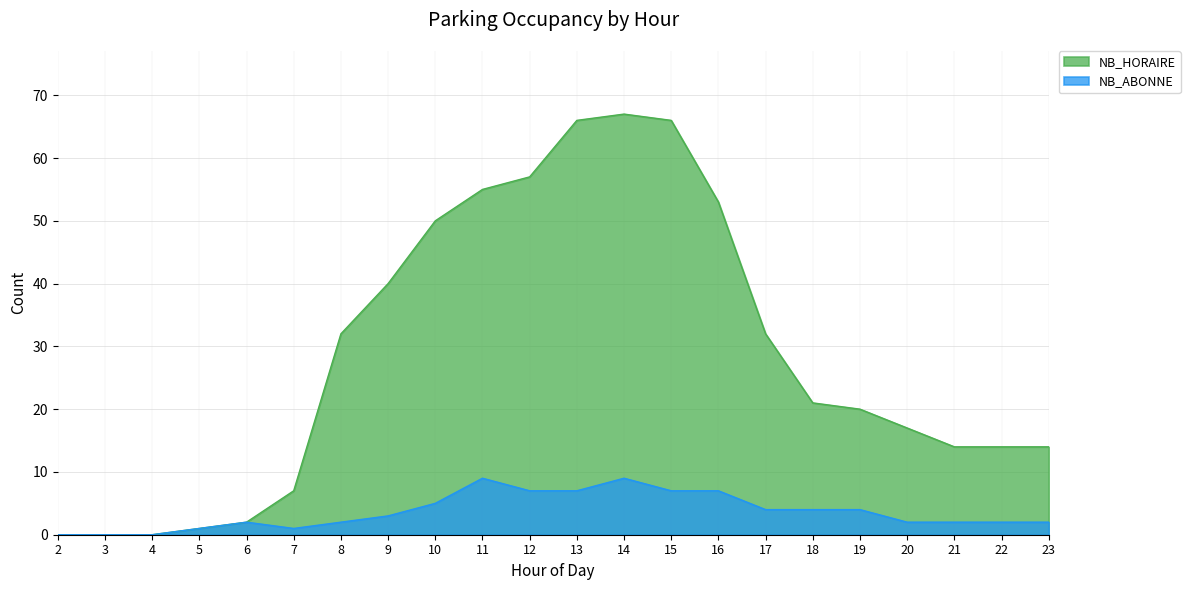

At which label does NB_HORAIRE first exceed 21?

8